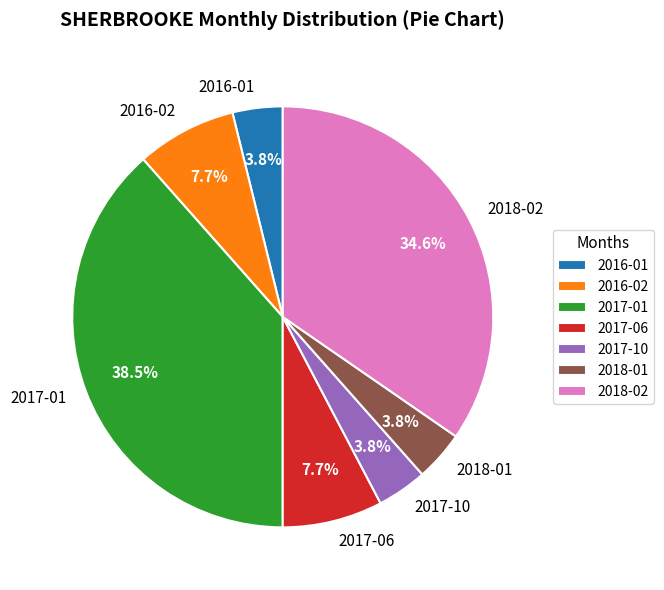

Does any single category account for the majority?

No